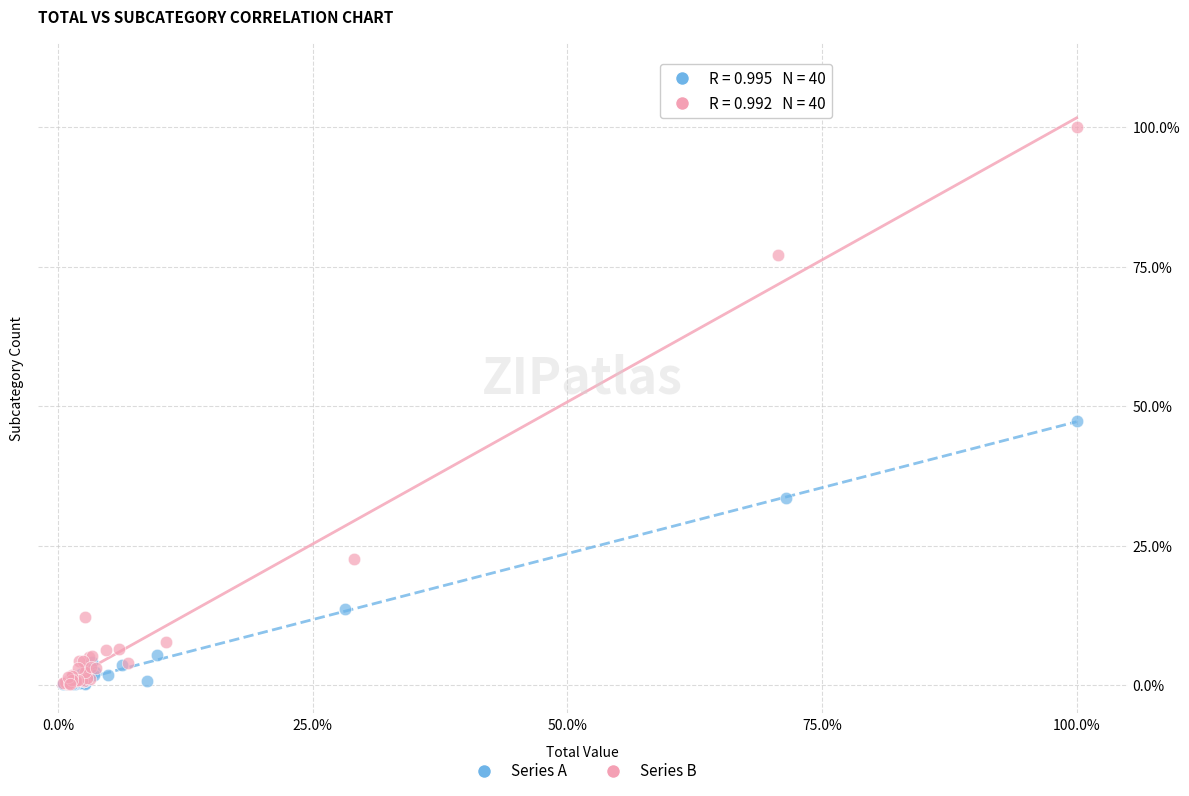

Which series has the largest Y range (max minus min)?

Series B